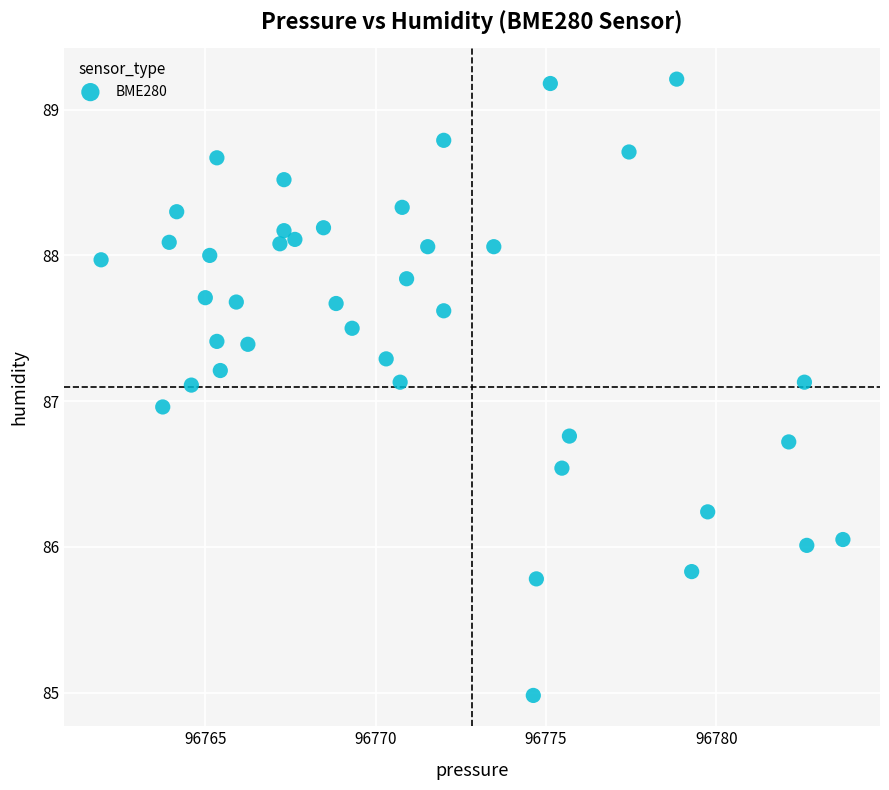

What is the range of X values (max minus min)?

21.8